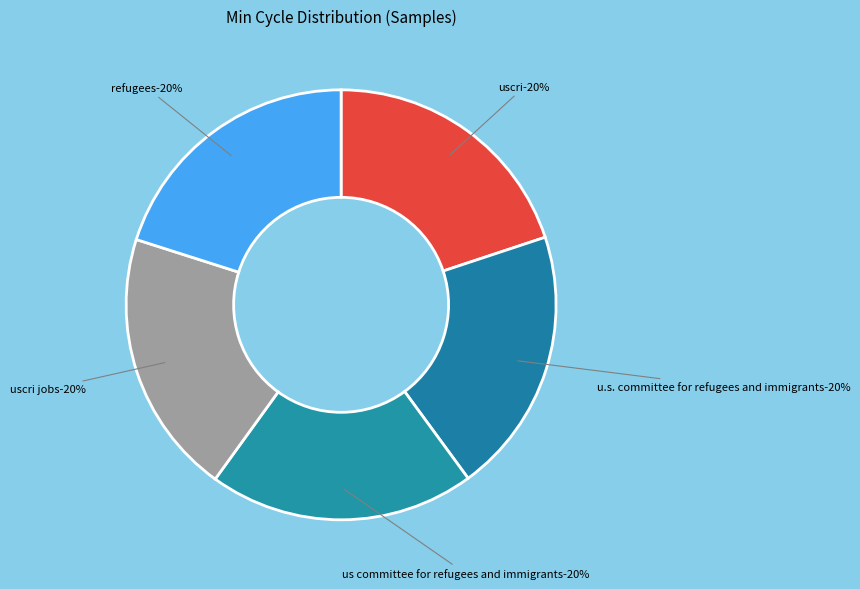

Is the sum of 28 and 28 greater than half?

No